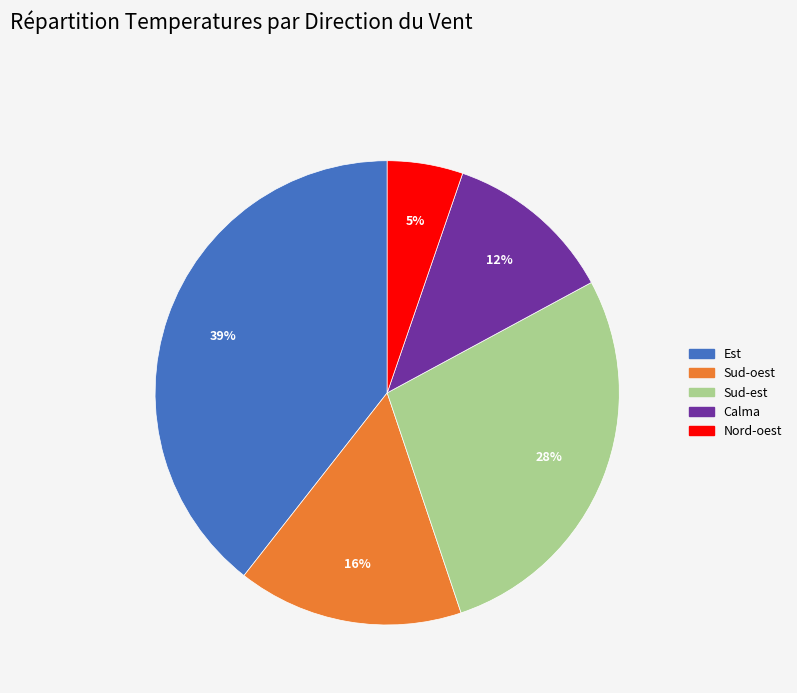

What percentage is the Sud-oest slice, to the nearest percent?

16%